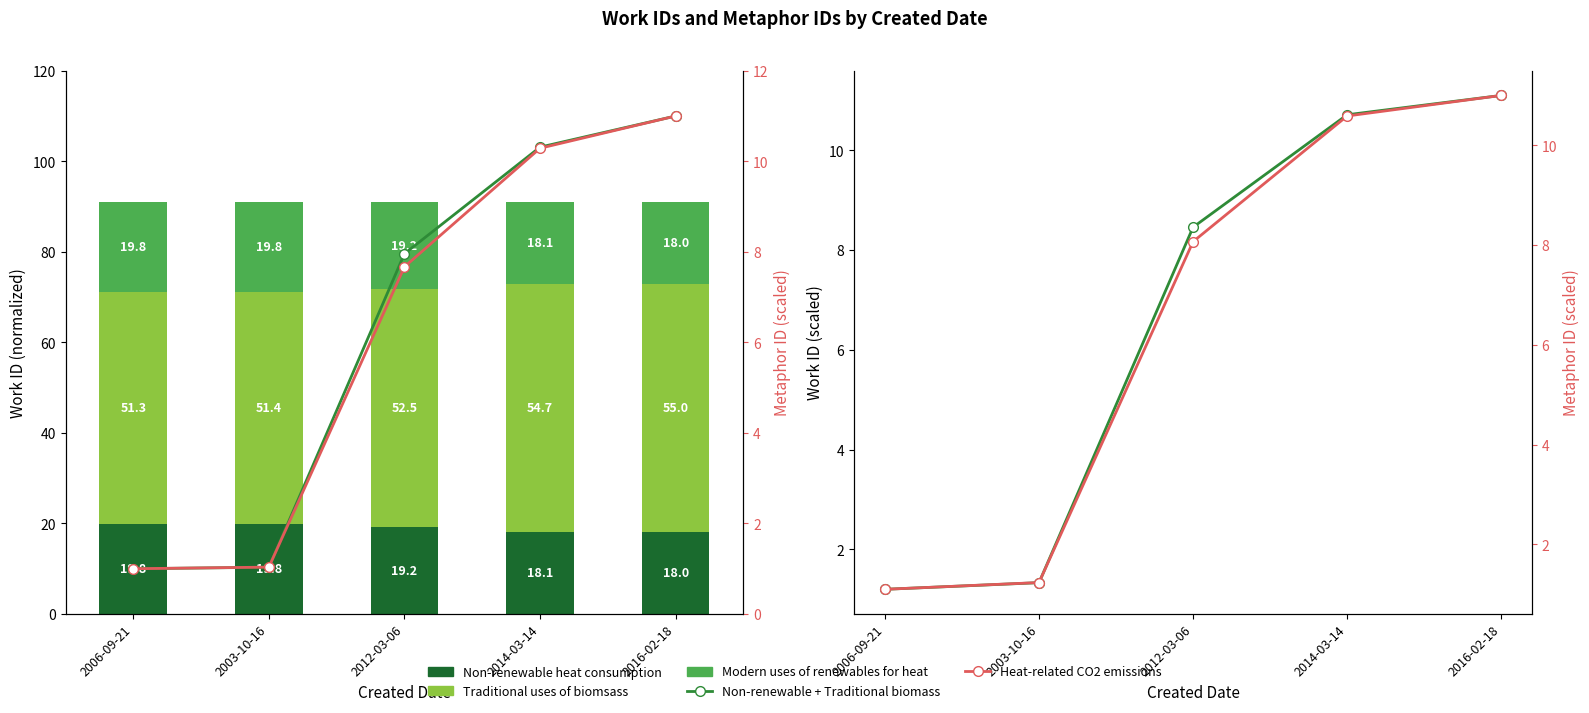

True or false: Non-renewable + Traditional biomass has a value of 1.0 at 2003-10-16.

True